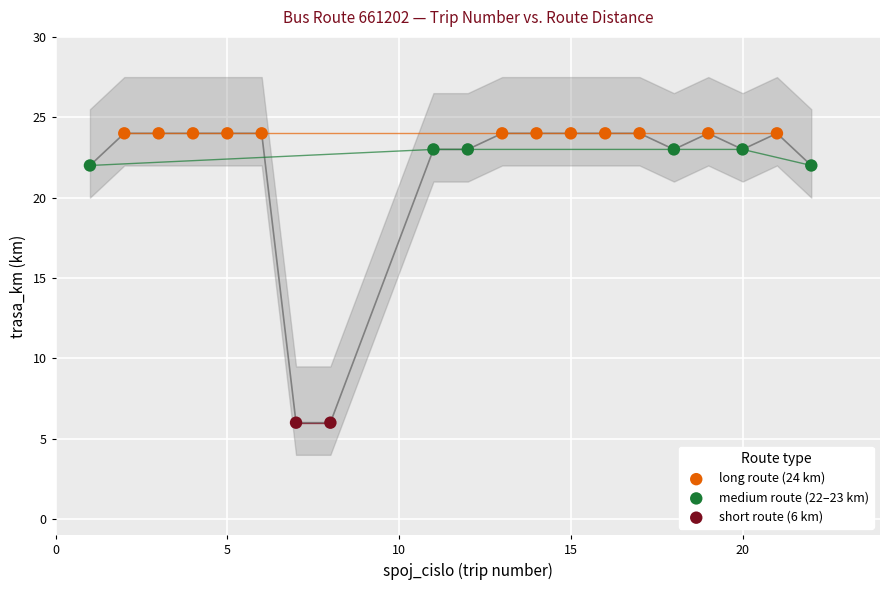

What are all the series names shown in the legend?

long route (24 km), medium route (22–23 km), short route (6 km)